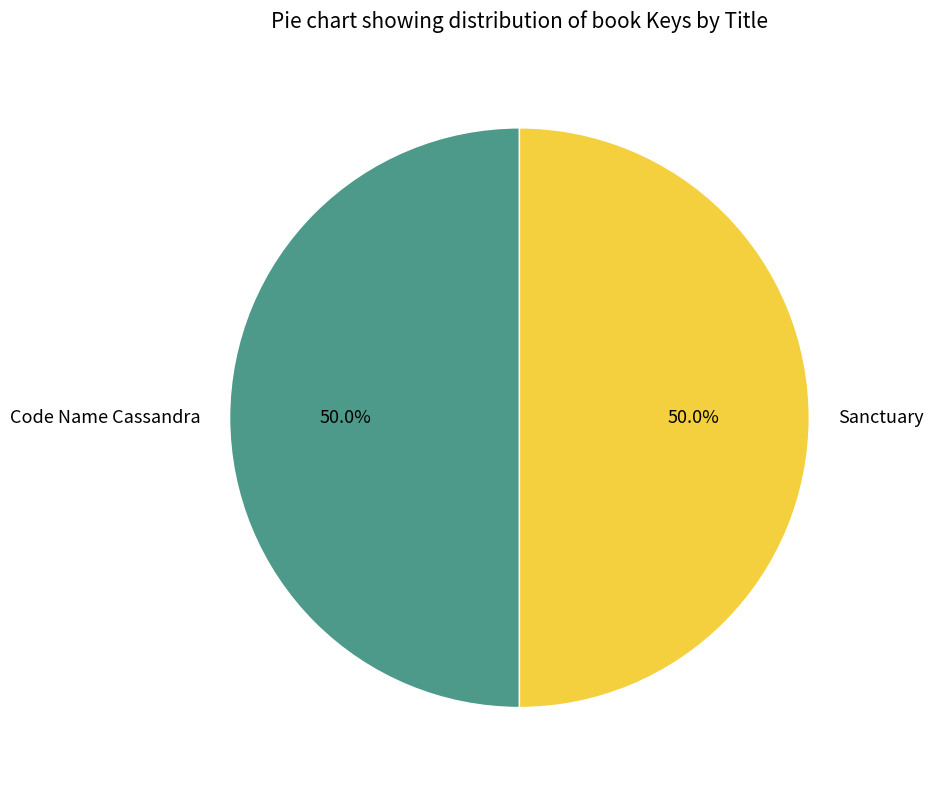

What portion of the pie excludes Sanctuary?

50.0%